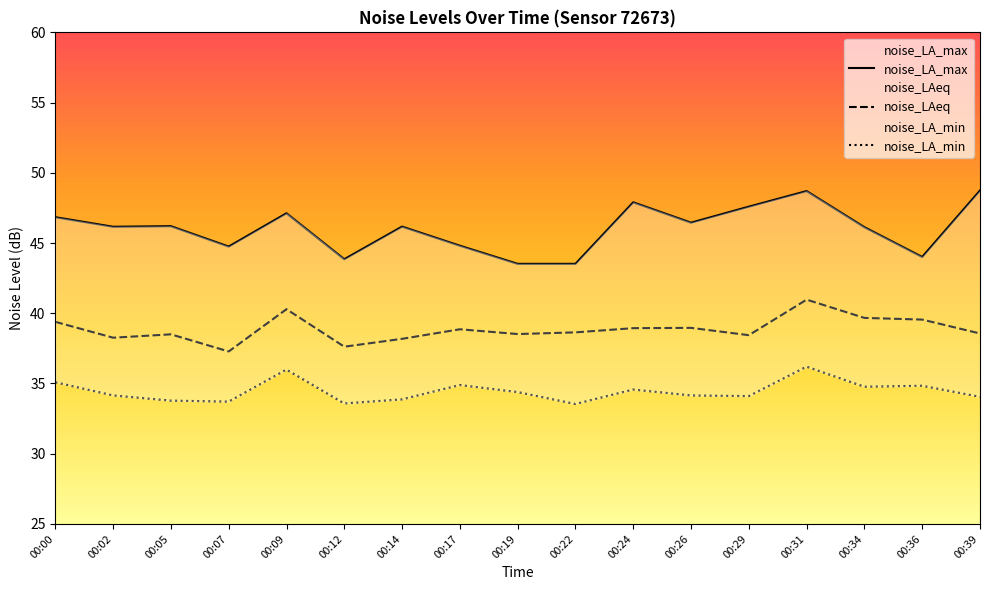

True or false: noise_LAeq has a value of 8.4 at 00:34.

False